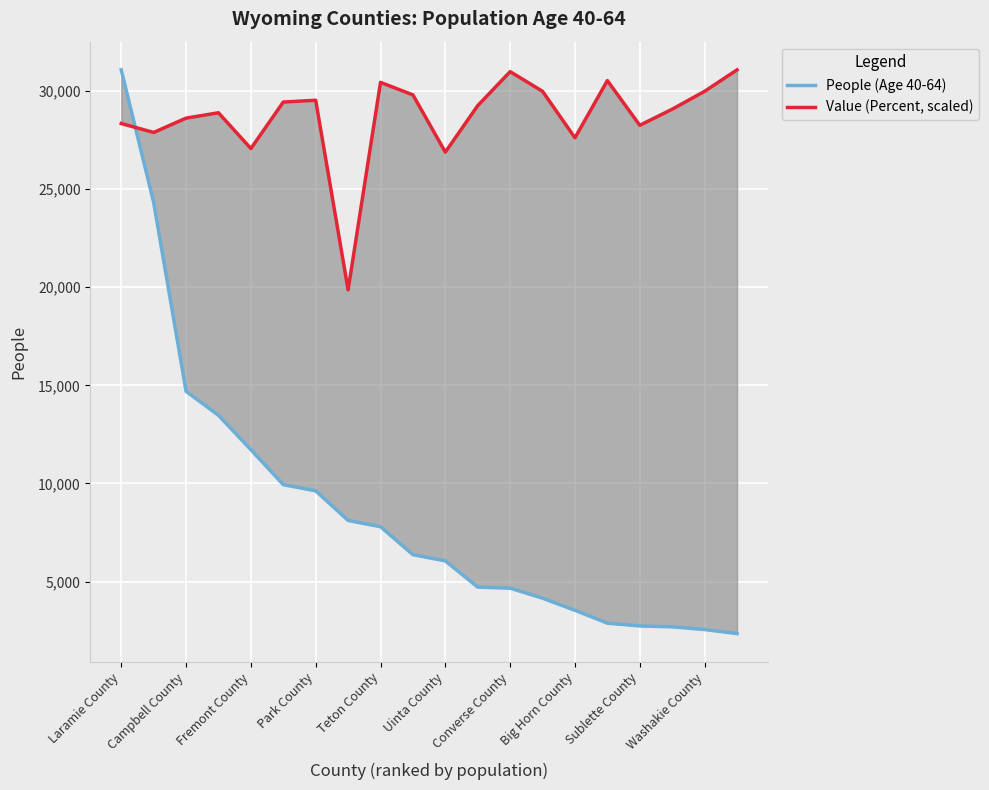

Is it true that Value (Percent, scaled) equals 8729.8 at Campbell County?

False